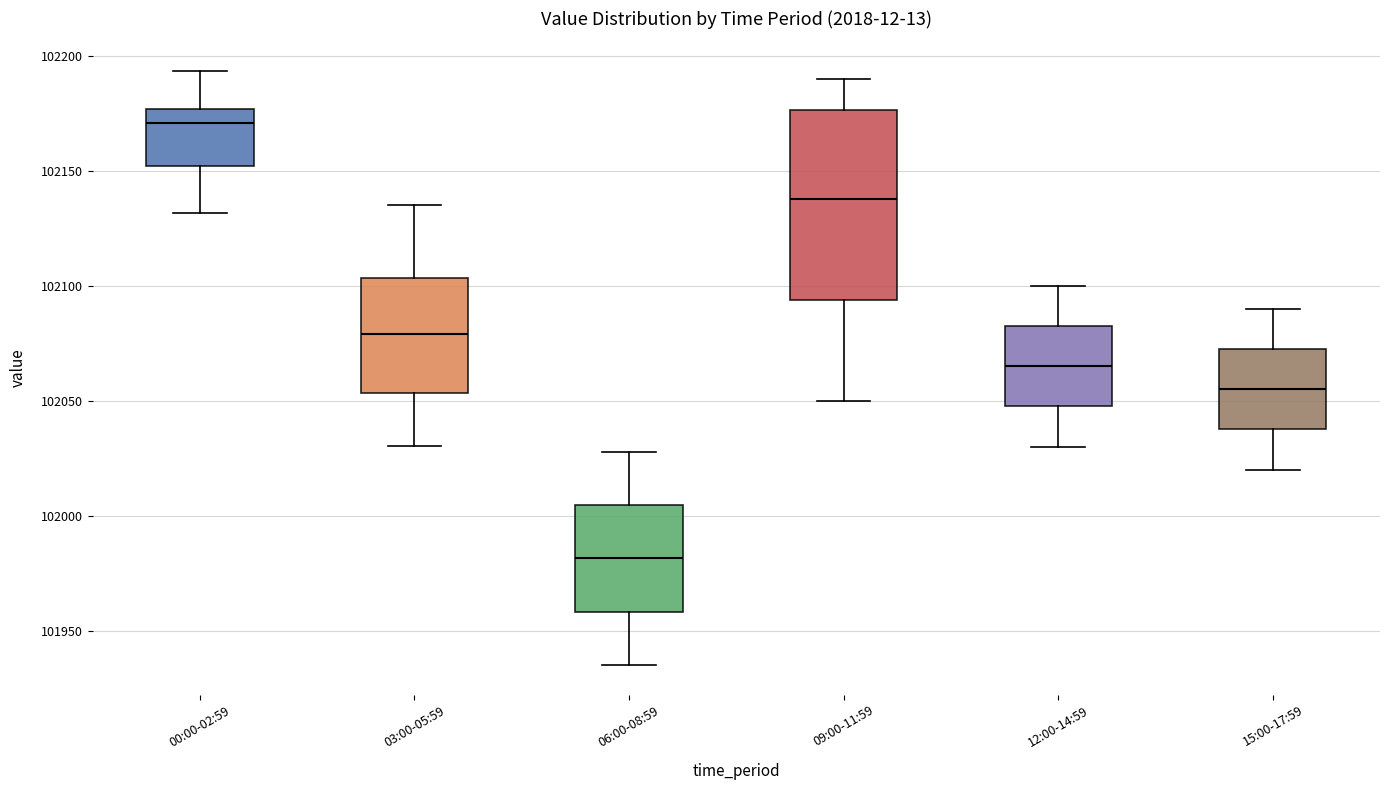

Comparing the boxes themselves (not the whiskers), which one is the tallest?

09:00-11:59